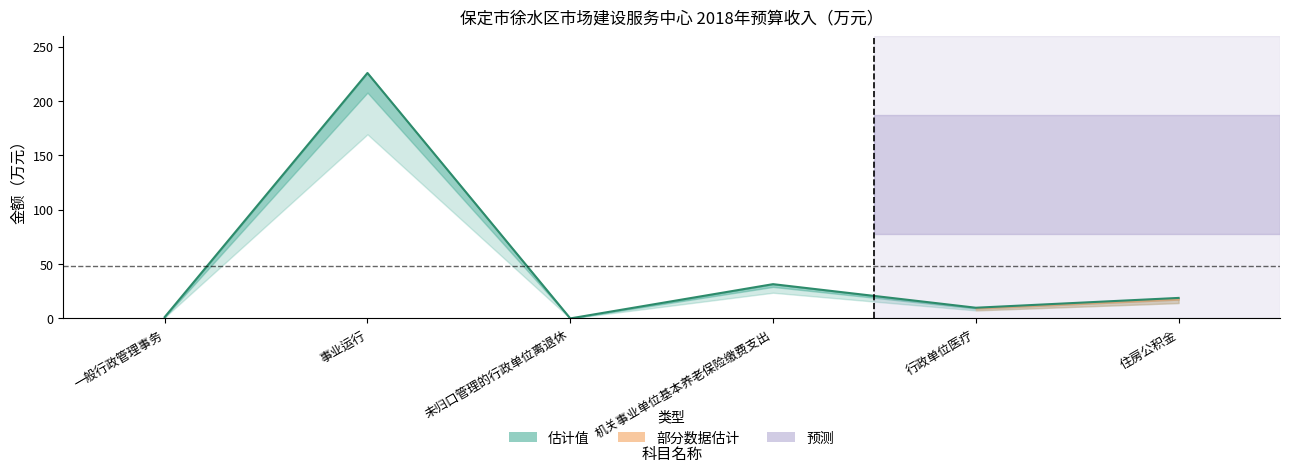

What is the sum of all values?

287.3